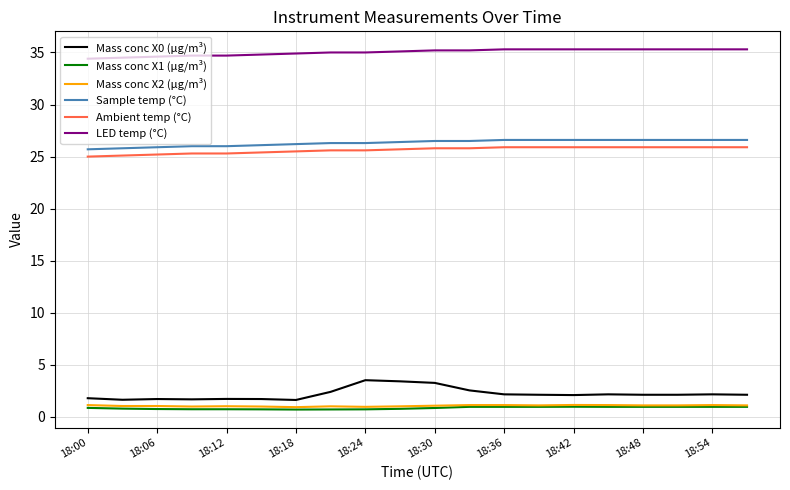

True or false: LED temp (°C) and Mass conc X1 (μg/m³) intersect in this chart.

False